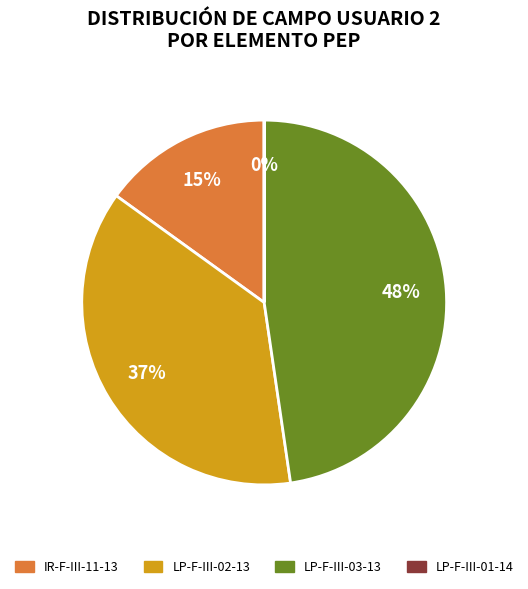

What is the total percentage of IR-F-III-11-13 and LP-F-III-02-13?

52.3%